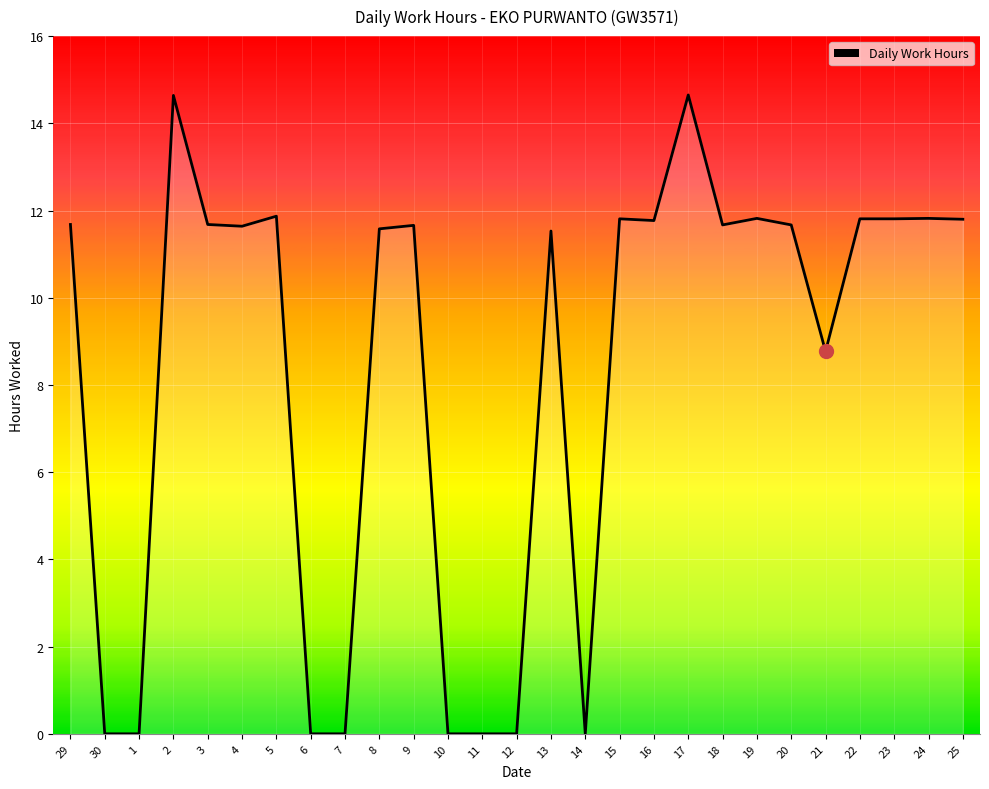

The chart shows a value of 0.0 at 6. True or false?

True